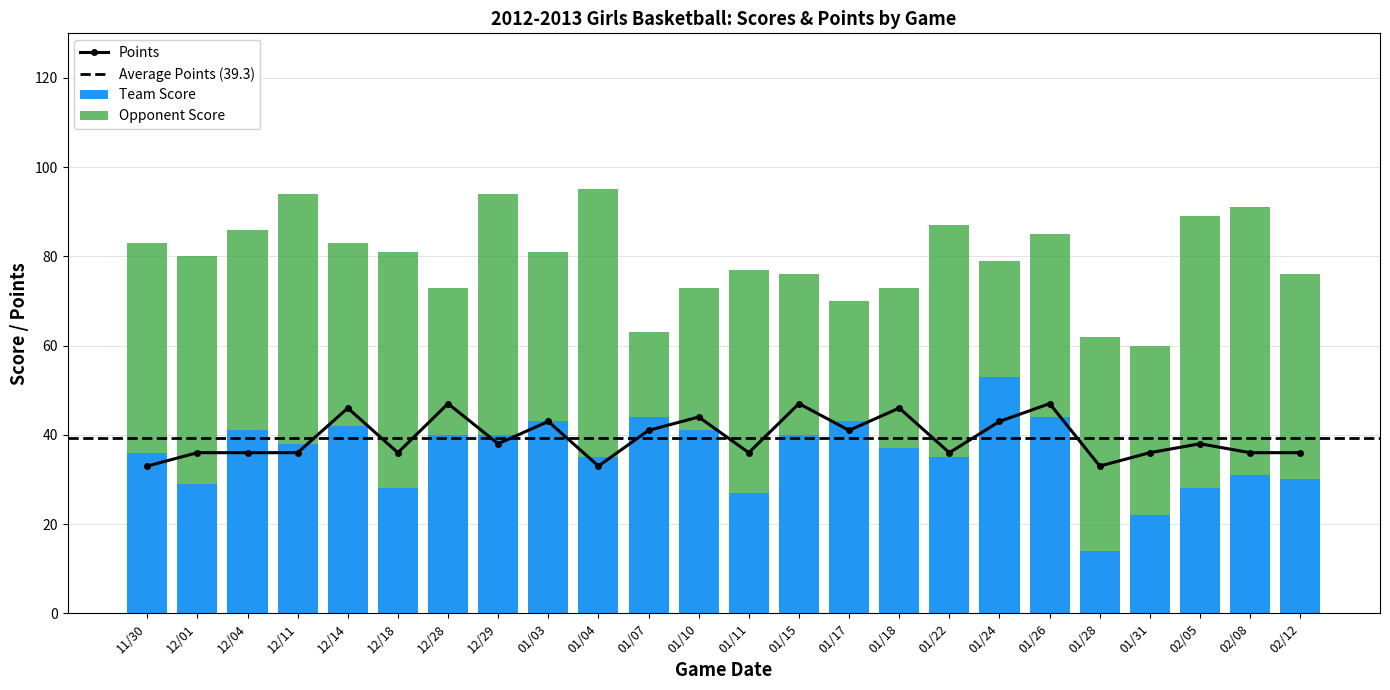

What is the difference between the maximum and second lowest values in the Opponent Score series?

35